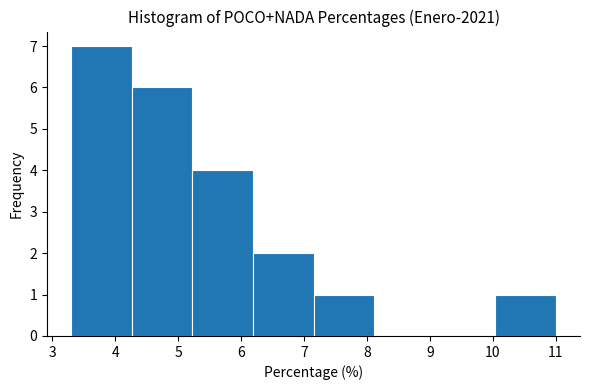

How tall is the bar that spans 5.2 to 6.2 on the x-axis? Neither the bar edges nor the heights are printed on the chart, so give them approximately, as read against the axes.

4